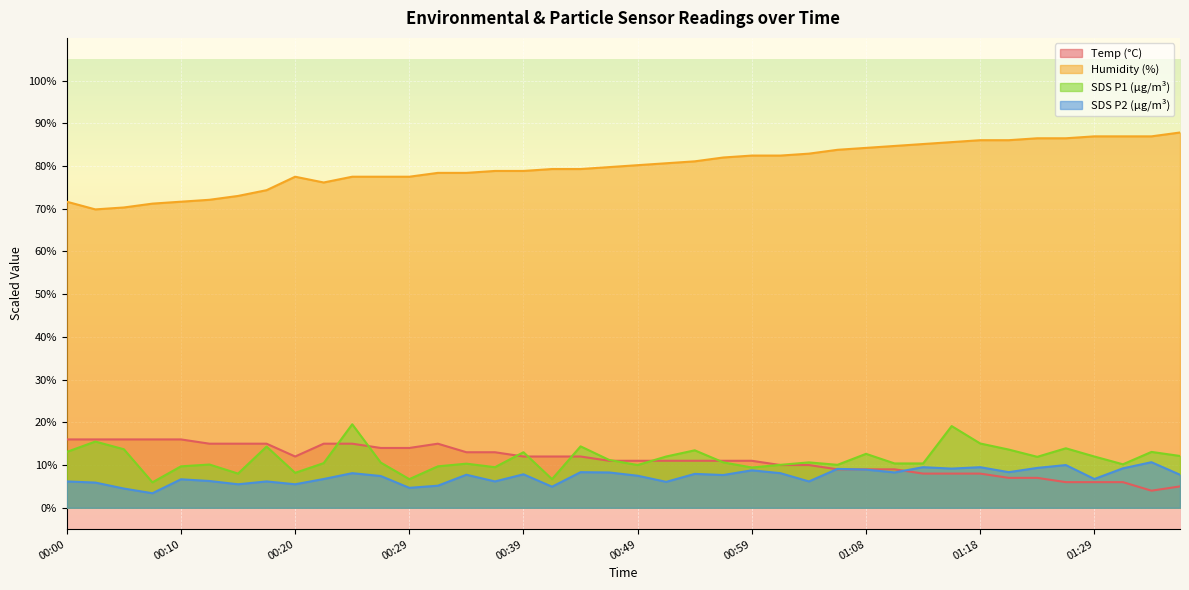

What is the label of the 5th point from the left?

00:10